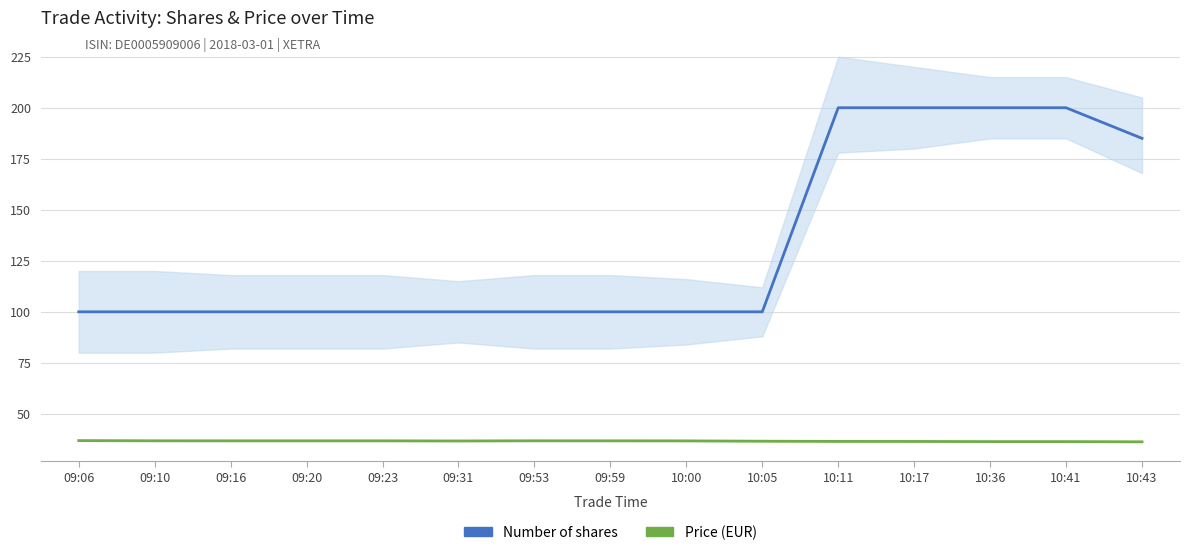

True or false: Price (EUR) and Number of shares cross at least once.

False